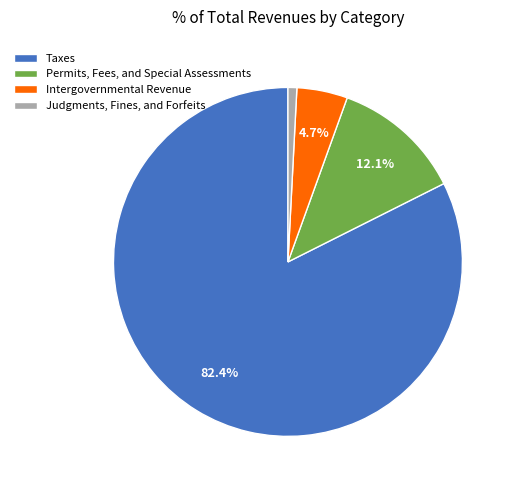

To the nearest percent, what is the difference between the largest and smallest slice percentages?

82%